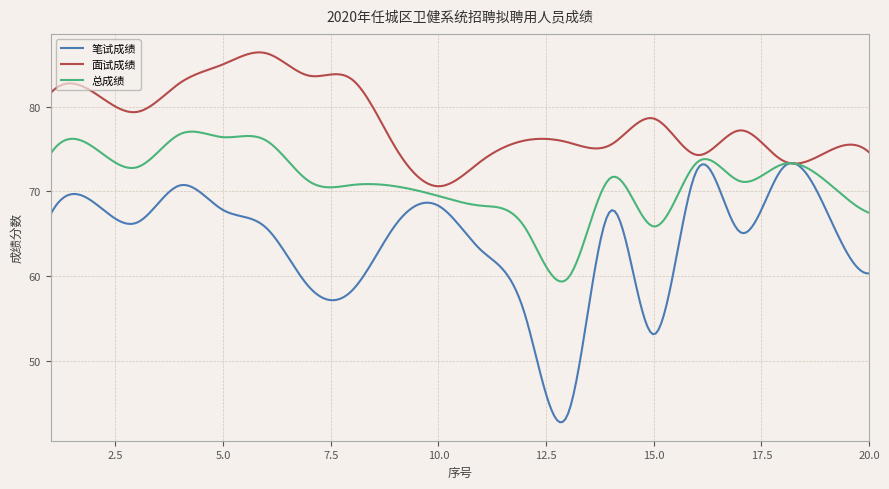

List the series in order of their peak value, lowest first.

笔试成绩, 总成绩, 面试成绩